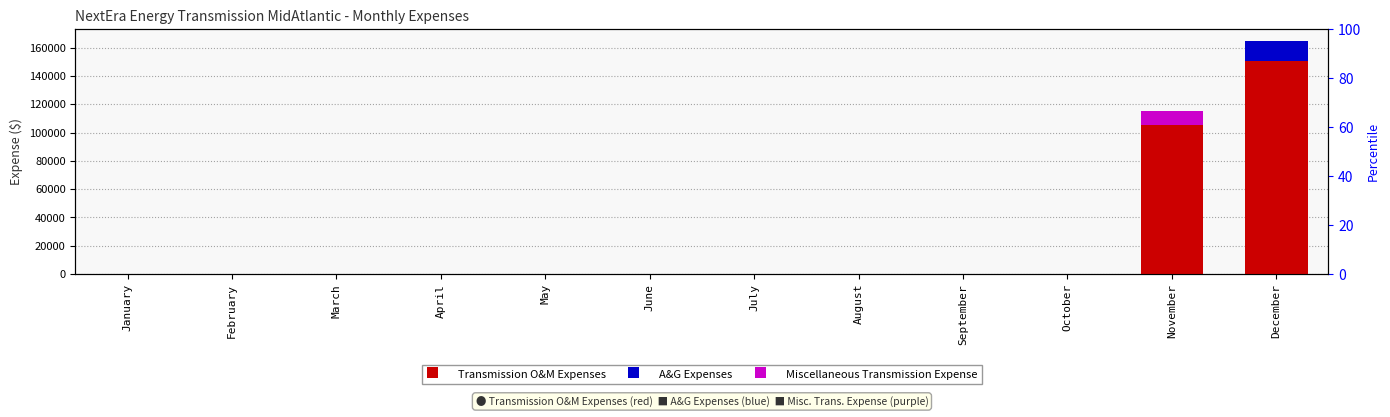

How many bars are there in total?

36